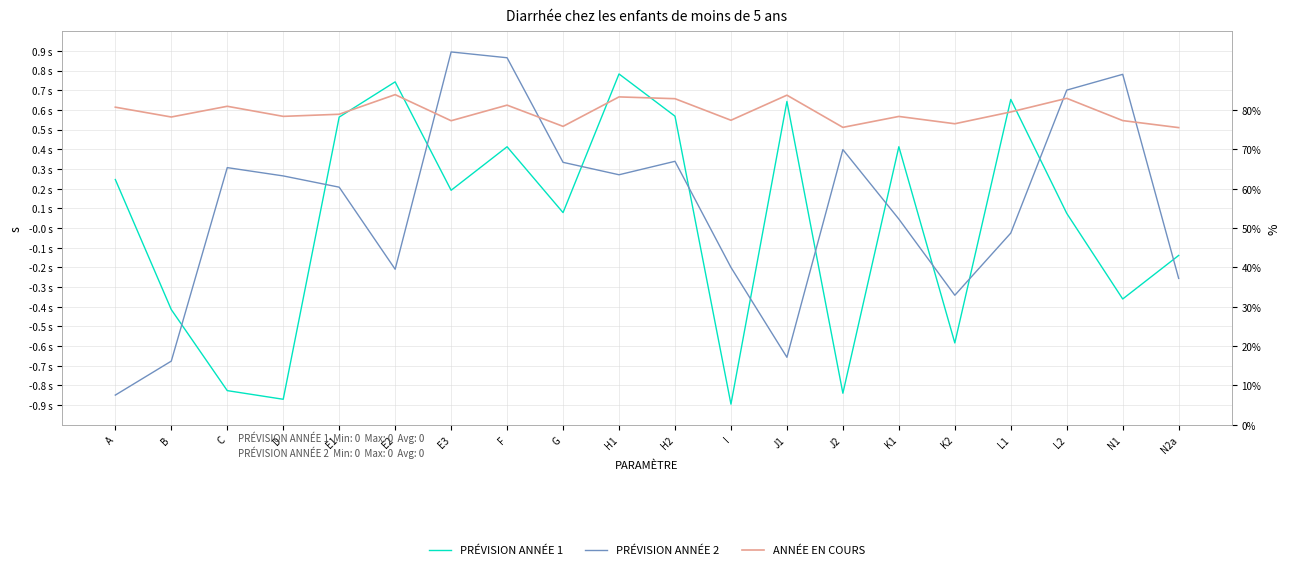

Is it true that PRÉVISION ANNÉE 2 equals 1.2 at N1?

False